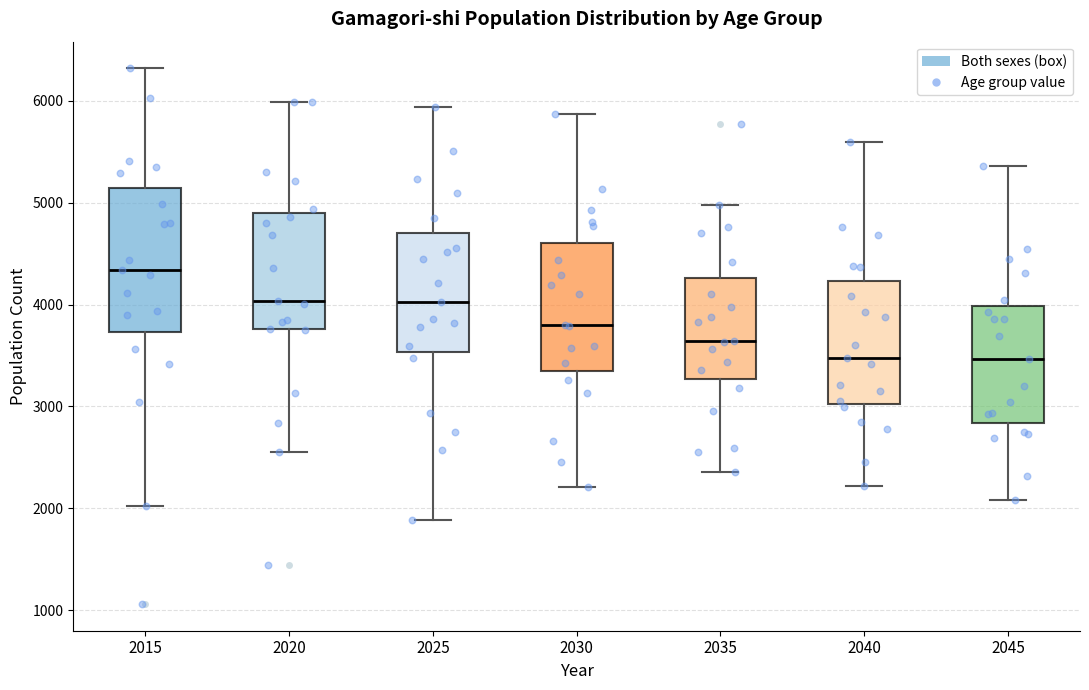

Which box is the tallest, from its lower edge to its upper edge?

2015